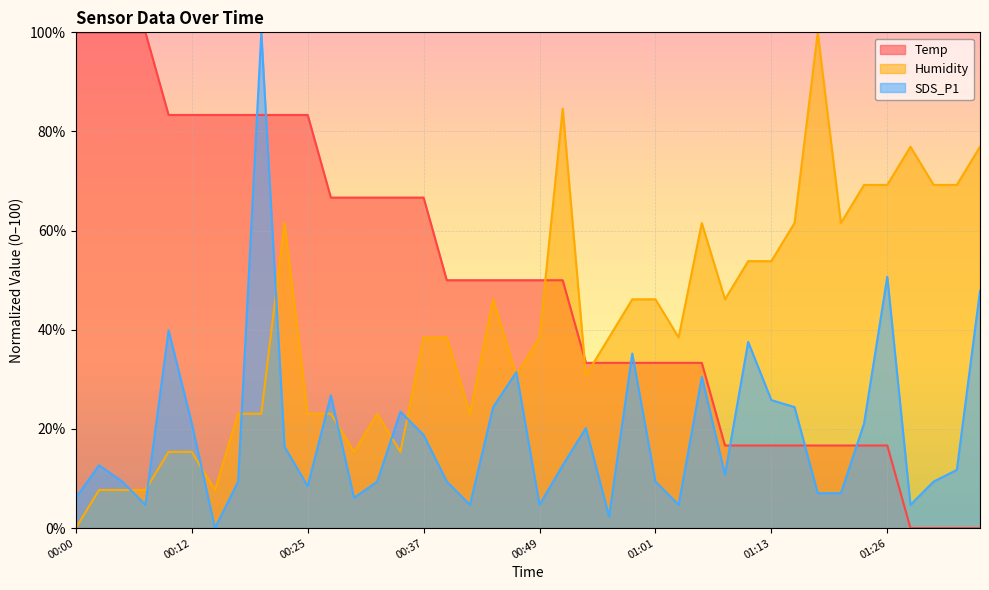

Between 00:27 and 01:09, which is larger?

00:27